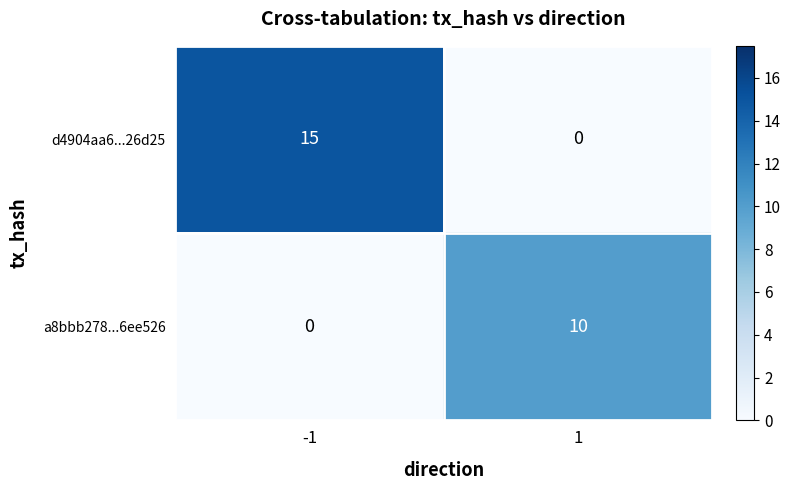

What is the average value of the d4904aa6...26d25 series?

8